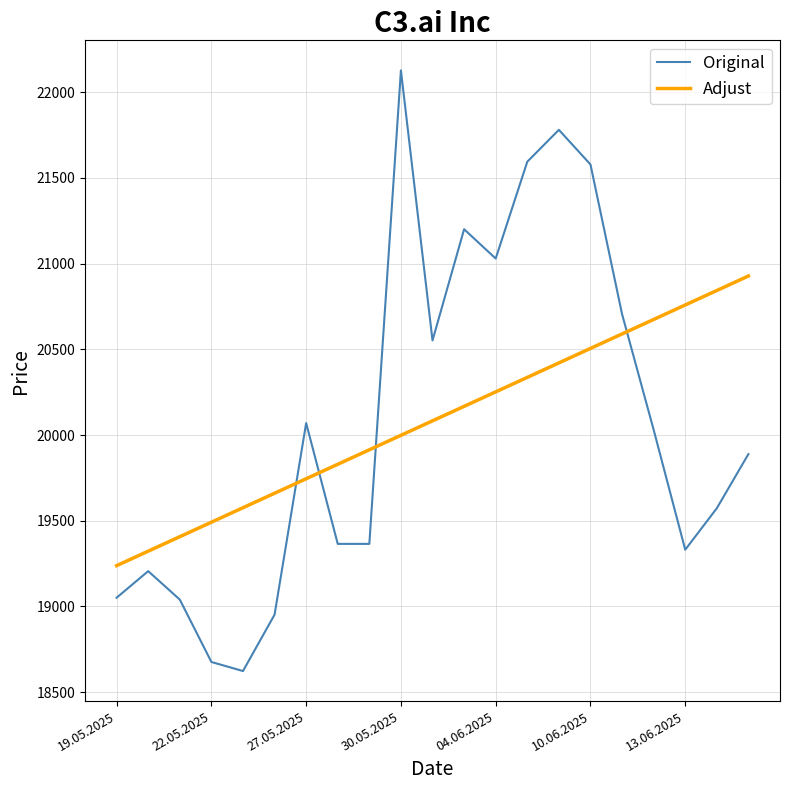

Which series ends up on top after the final intersection of Original and Adjust?

Adjust